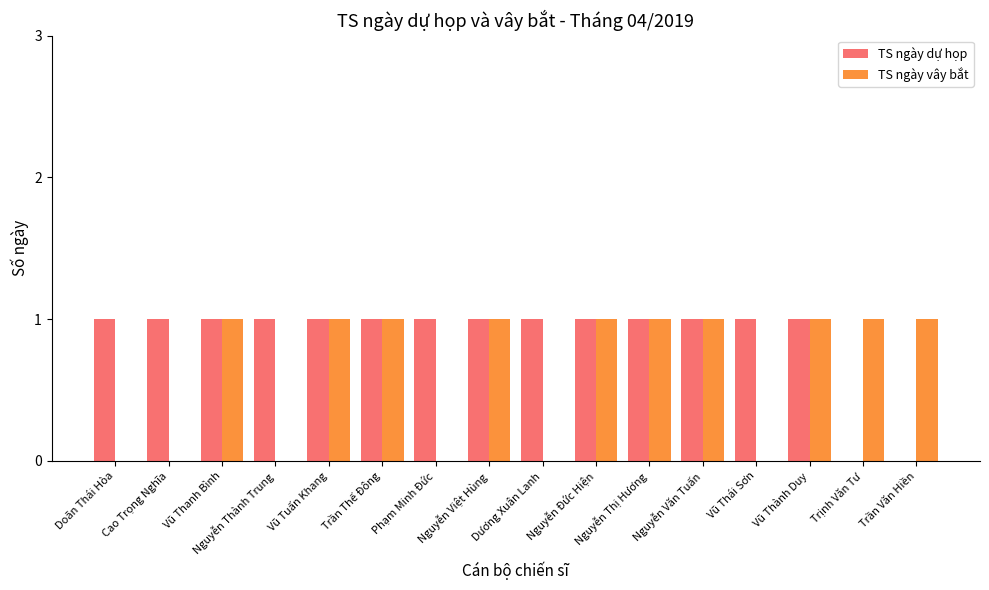

What are all the series names shown in the legend?

TS ngày dự họp, TS ngày vây bắt